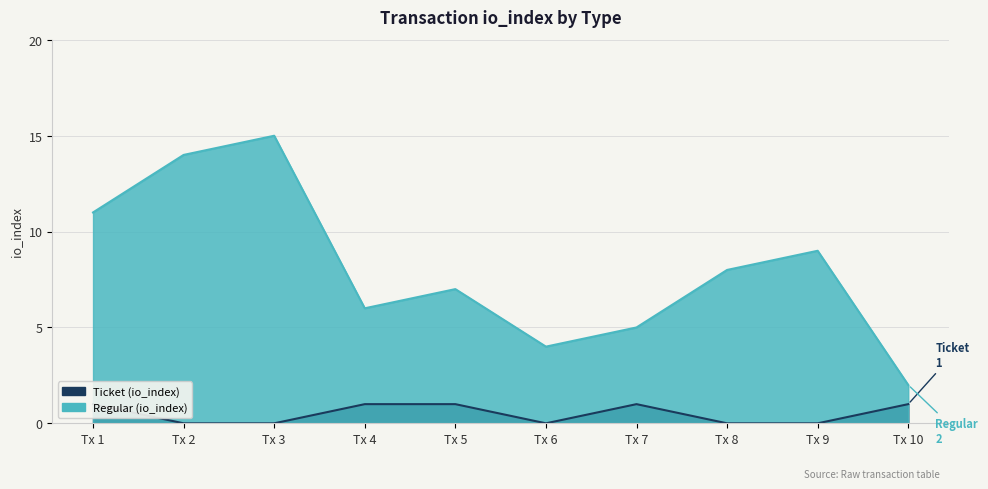

At which category is the sum across all series the highest?

Tx 3